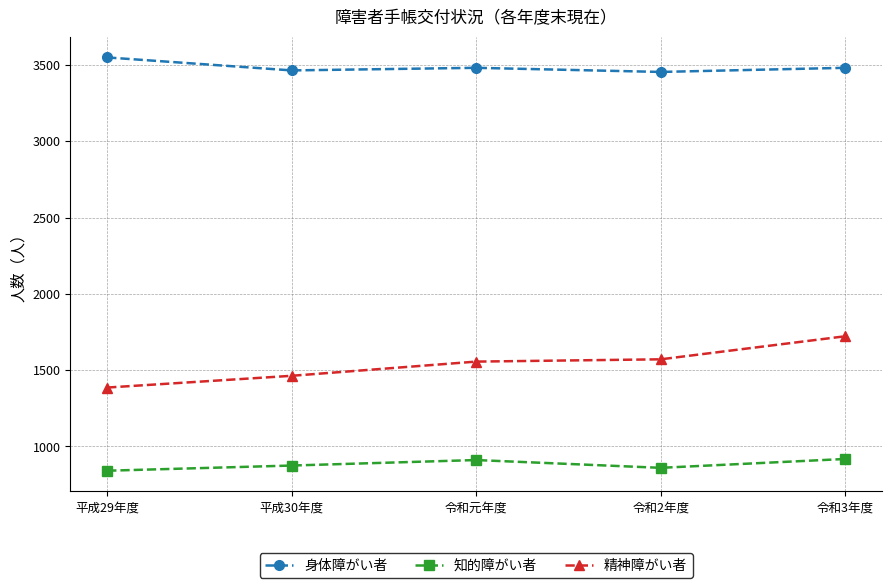

In 知的障がい者, how many points are higher than both neighbors (excluding endpoints)?

1